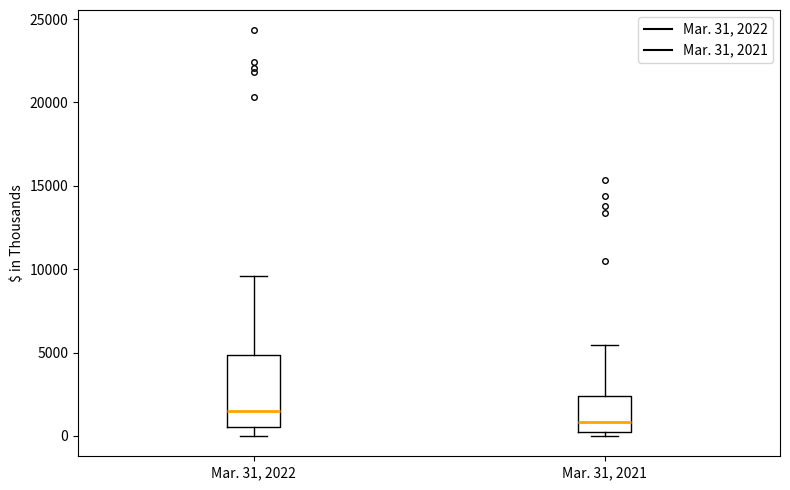

Where does the median line of the box for Mar. 31, 2022 sit on the y-axis? The values are not printed on the chart, so give them approximately, as read against the axis.

1500